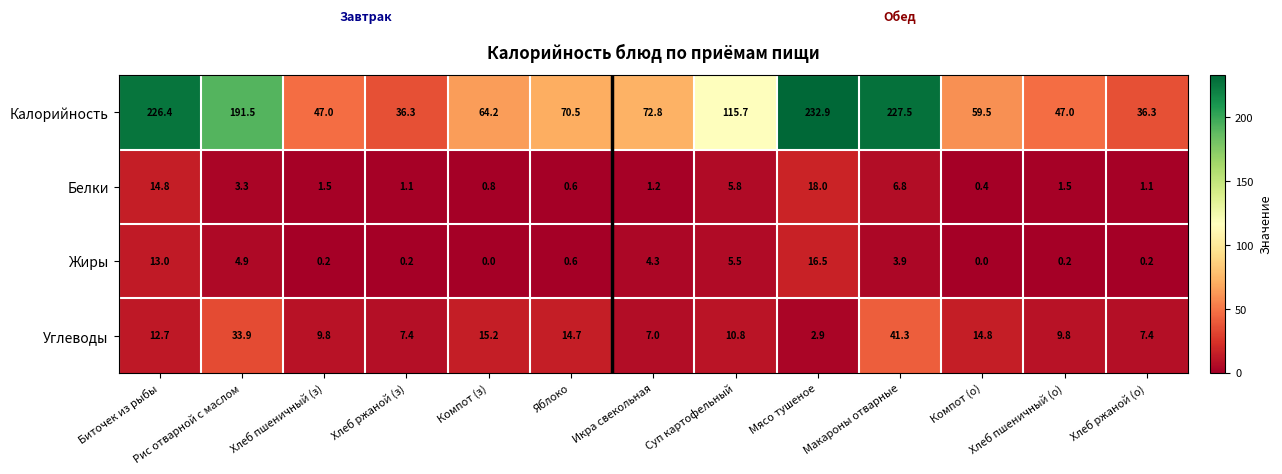

Which category has the lowest value in the Белки series?

Компот (о)